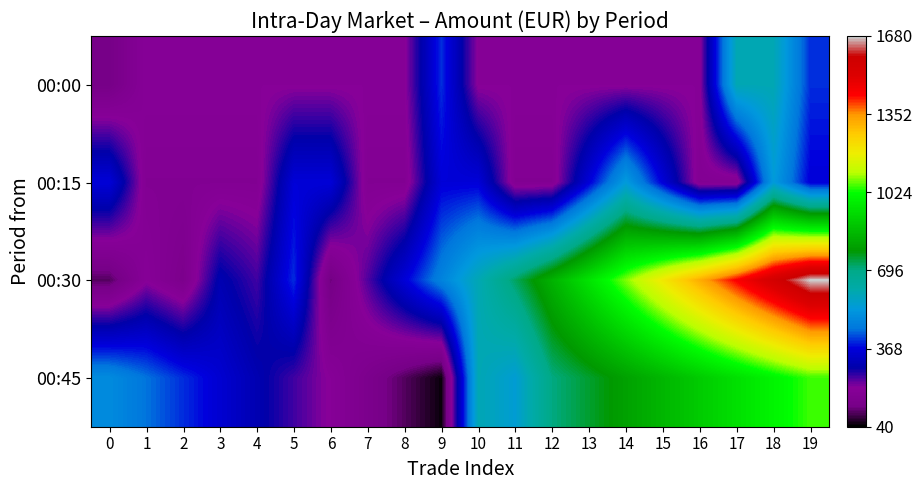

What is the spread (max minus min) of values at 1?

270.0